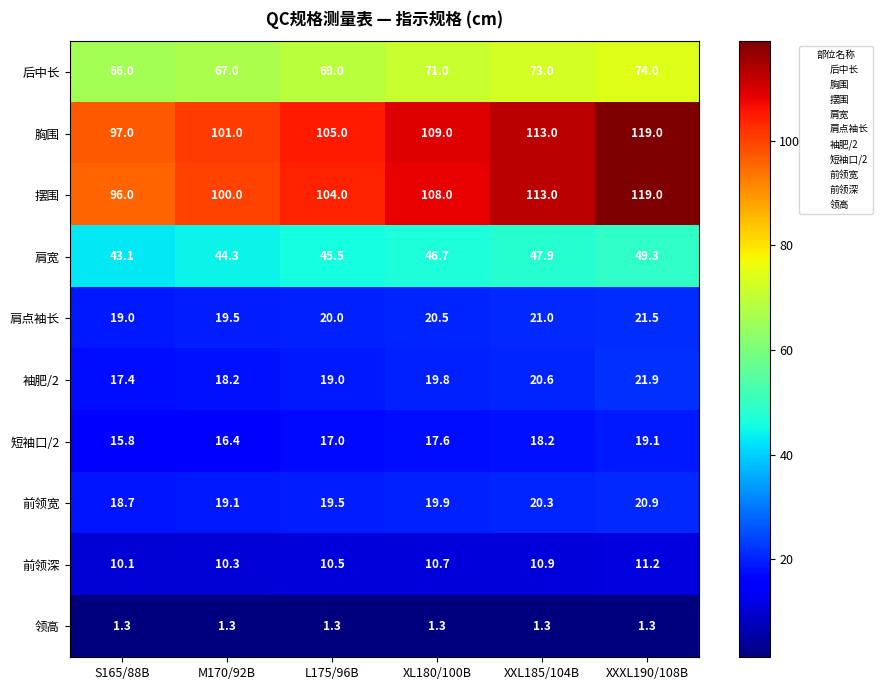

What is the approximate value of 肩点袖长 at XXL185/104B?

21.0